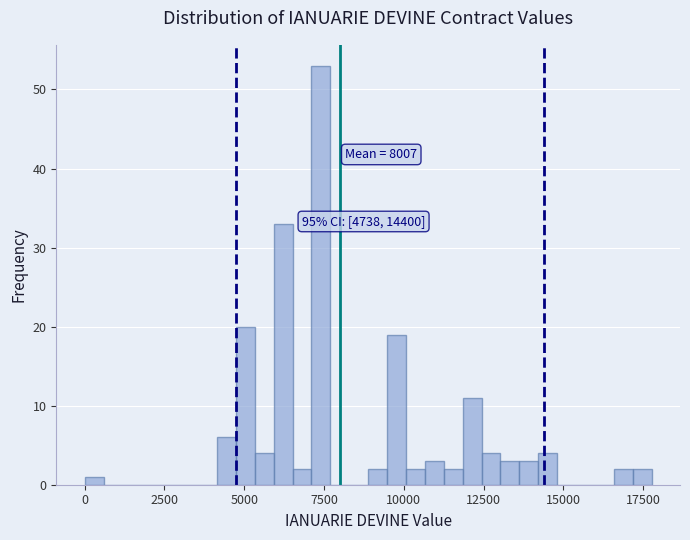

Read against the x-axis, roughly where is the centre of the tallest bar?

7500